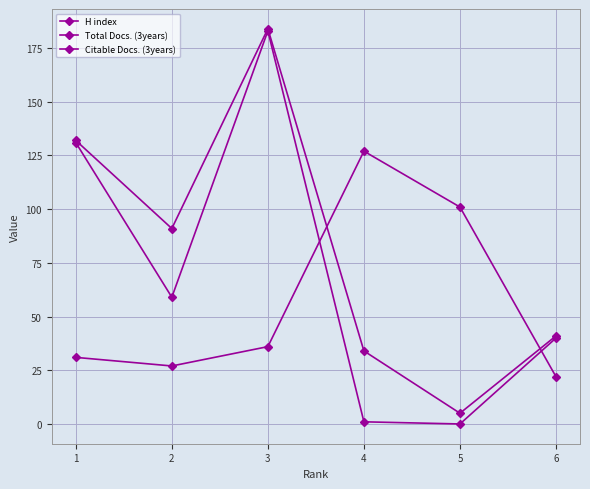

Is this an area chart (filled region under the line)?

No